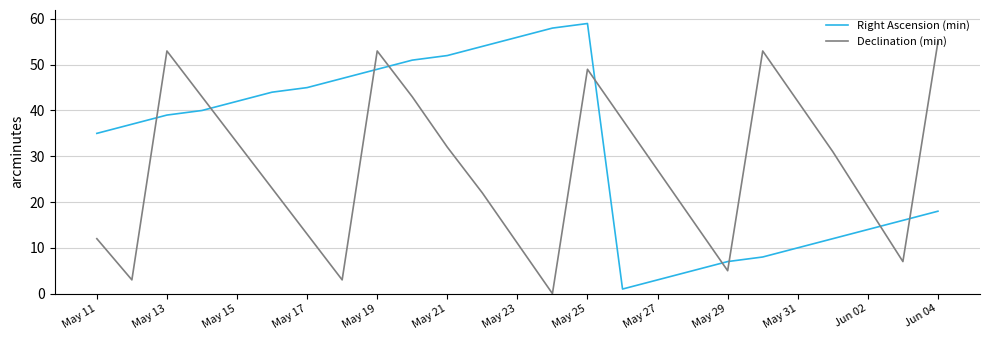

In Right Ascension (min), how many points are higher than both neighbors (excluding endpoints)?

1